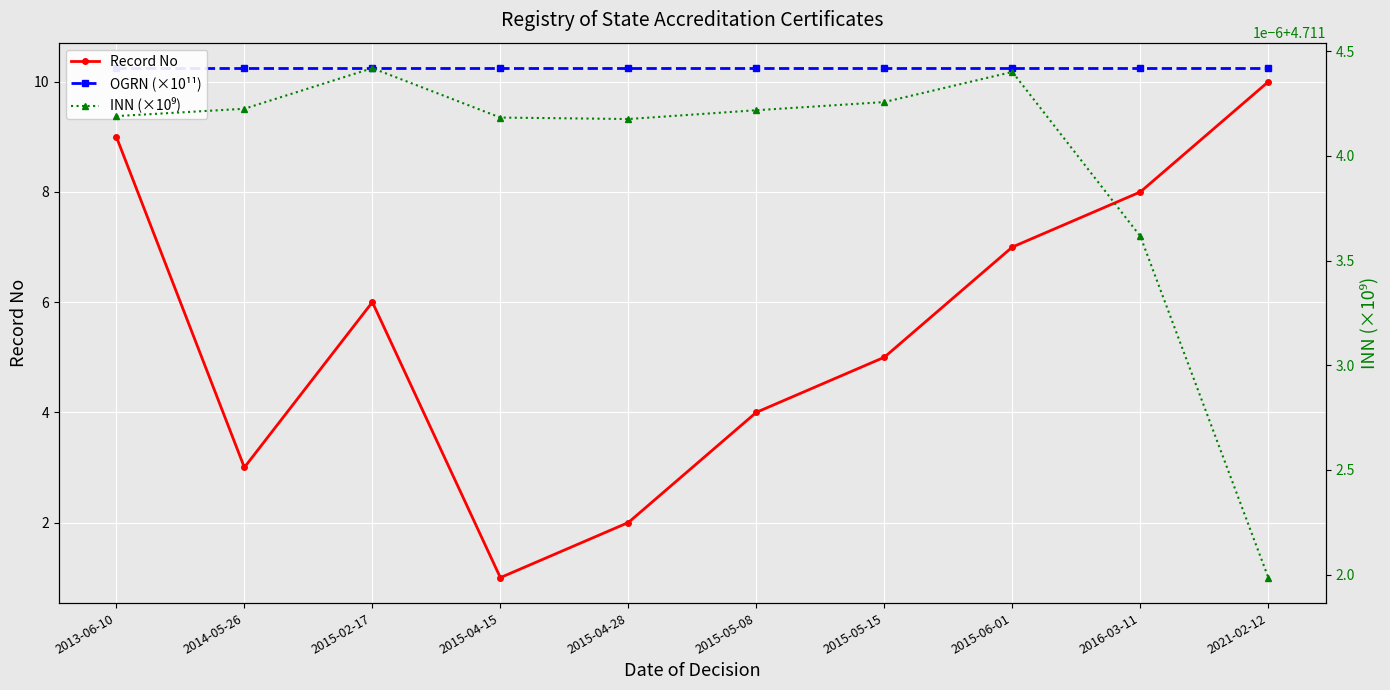

In INN (×10⁹), how many points are higher than both neighbors (excluding endpoints)?

2